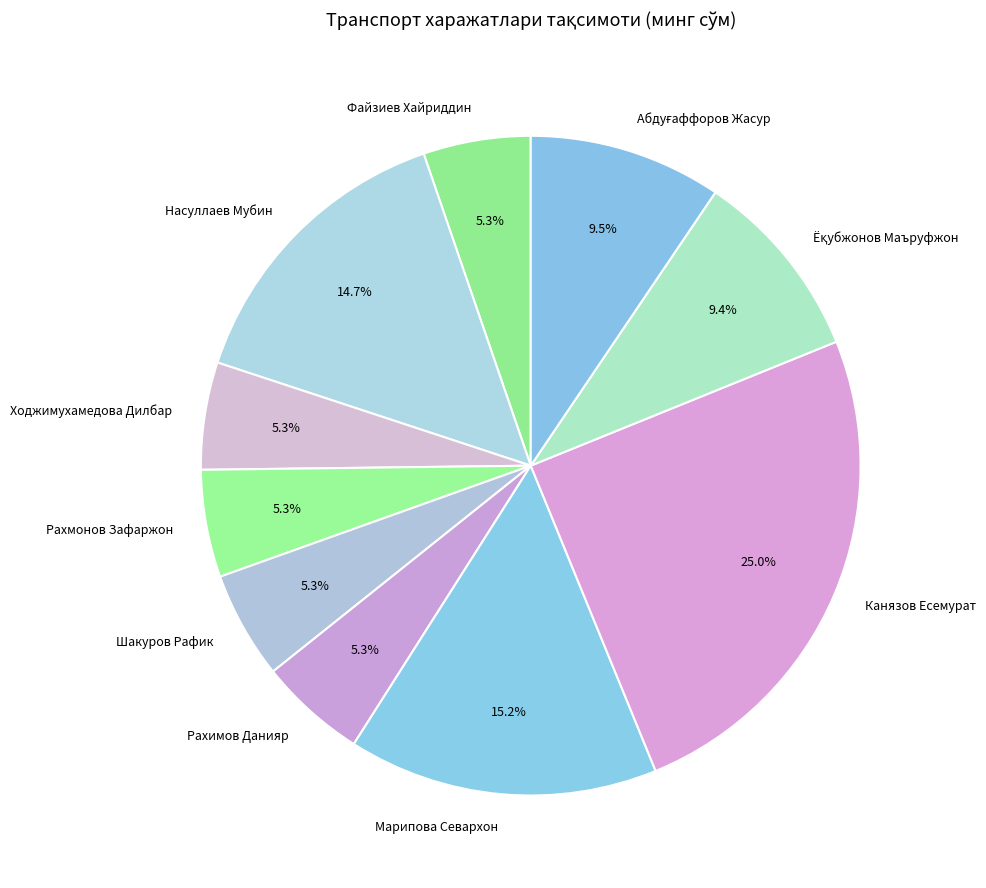

Which has a higher value, Рахимов Данияр or Канязов Есемурат?

Канязов Есемурат